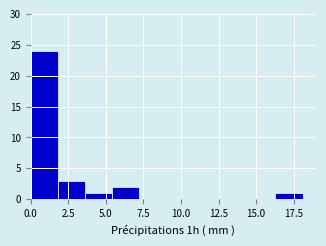

Around what value on the x-axis is the tallest bar? Give the approximate position of its centre, as read against the axis.

1.0